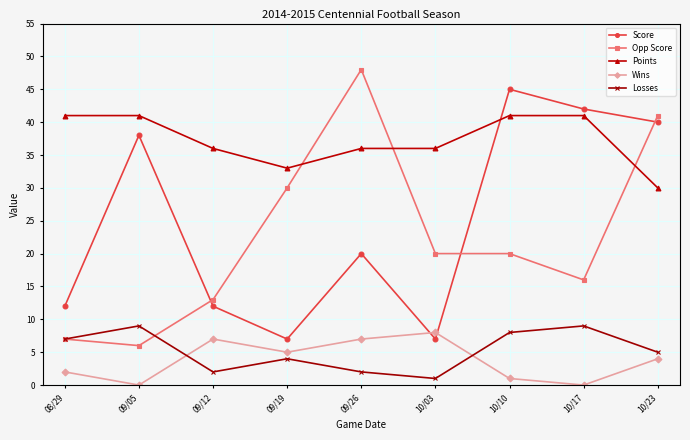

How many lines are shown in the chart?

5